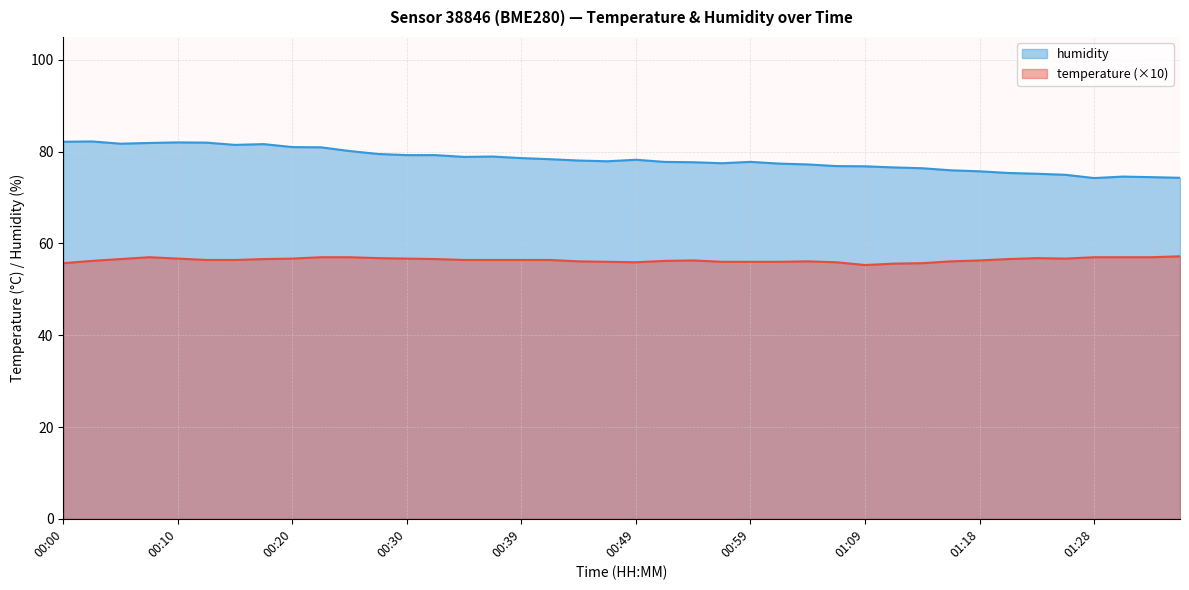

List the labels in order of temperature value, largest first.

01:36, 00:08, 00:22, 00:25, 01:28, 01:31, 01:33, 00:27, 01:23, 00:10, 00:20, 00:30, 01:26, 00:05, 00:17, 00:32, 01:21, 00:12, 00:15, 00:34, 00:37, 00:39, 00:42, 00:54, 01:18, 00:03, 00:52, 00:44, 01:04, 01:16, 00:47, 00:56, 00:59, 01:01, 00:49, 01:06, 00:00, 01:14, 01:11, 01:09